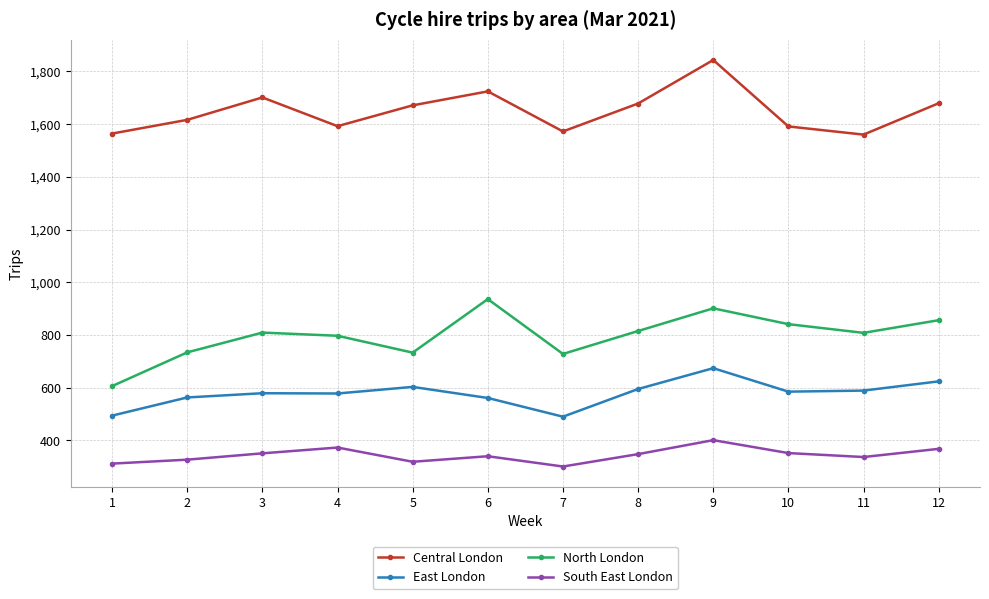

True or false: East London and South East London intersect in this chart.

False